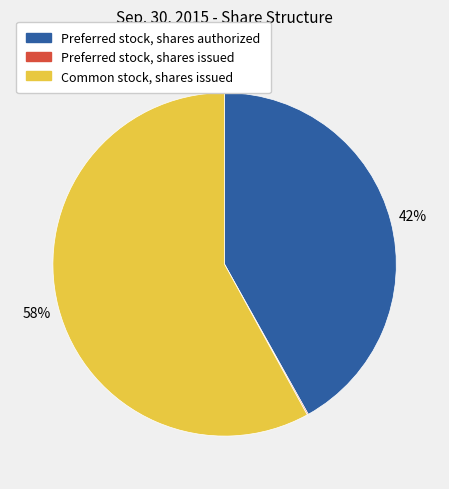

Approximately how many times larger is the value at Common stock, shares issued compared to Preferred stock, shares authorized?

1.4